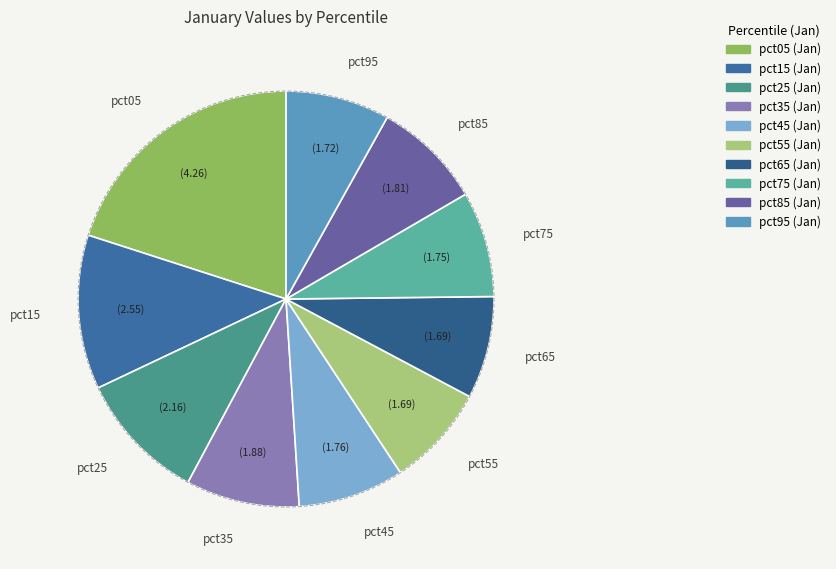

The pct15 slice represents 17% of the pie. True or false?

False